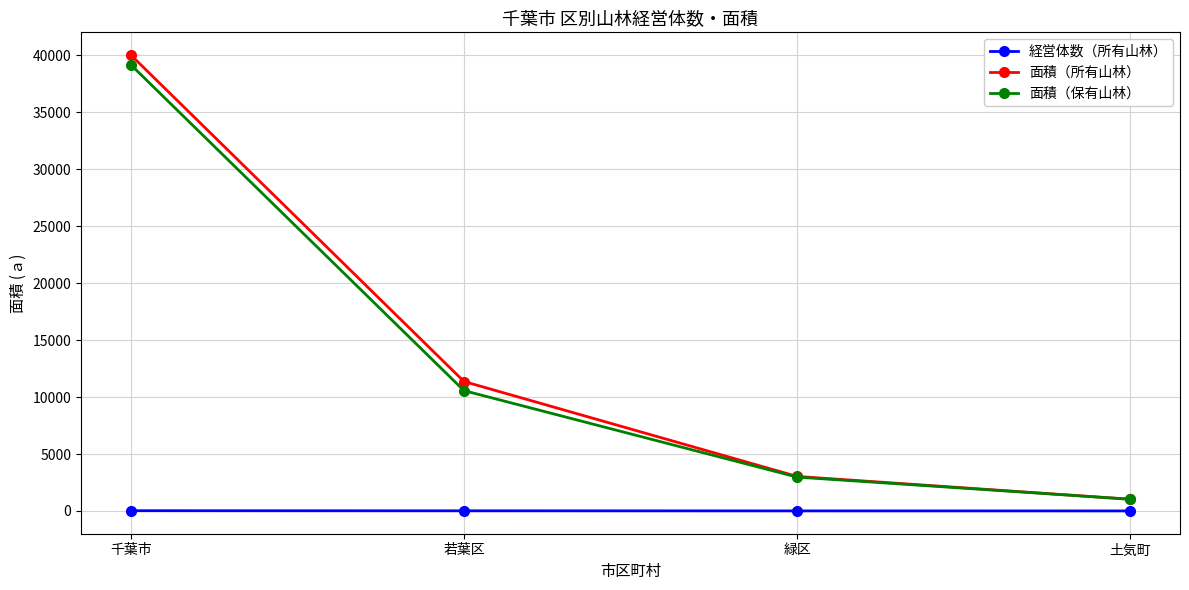

What is the label of the 4th point from the right?

千葉市